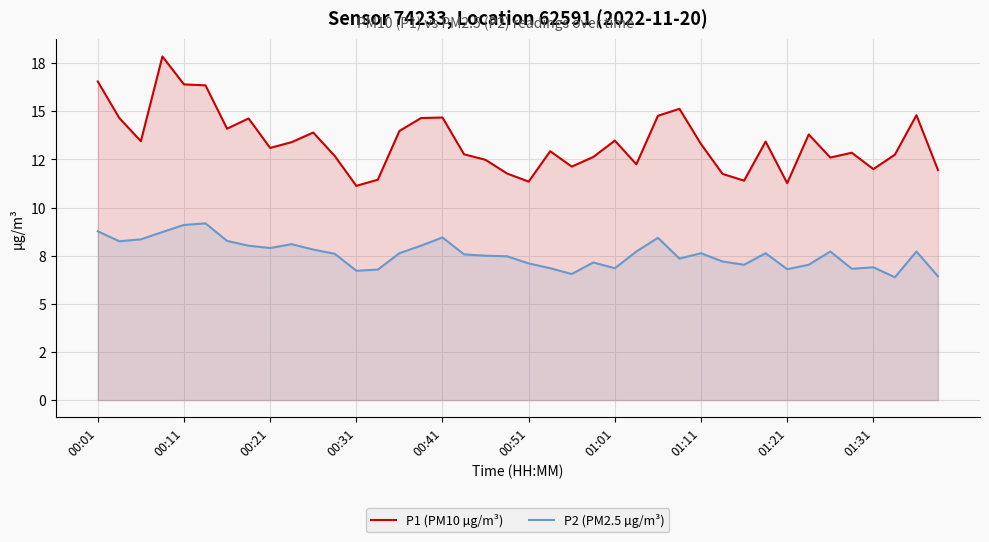

The P2 (PM2.5 µg/m³) series shows 8.0 at 15. True or false?

True